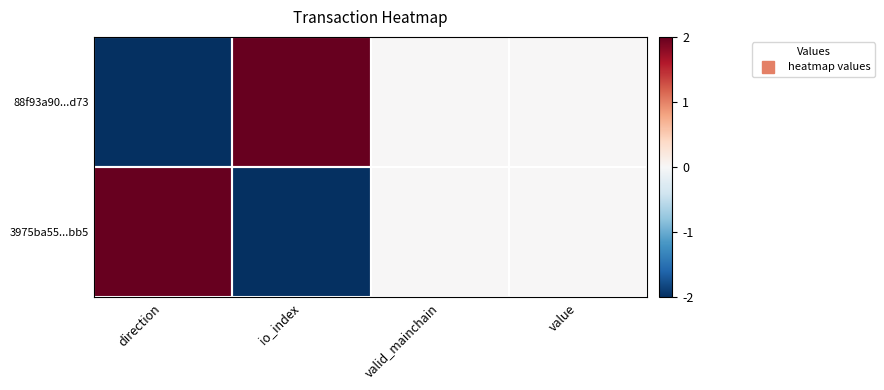

Reading right to left, list all the values displayed in this chart.

88f93a90...d73: value=0	valid_mainchain=0	io_index=2	direction=-2
3975ba55...bb5: value=0	valid_mainchain=0	io_index=-2	direction=2